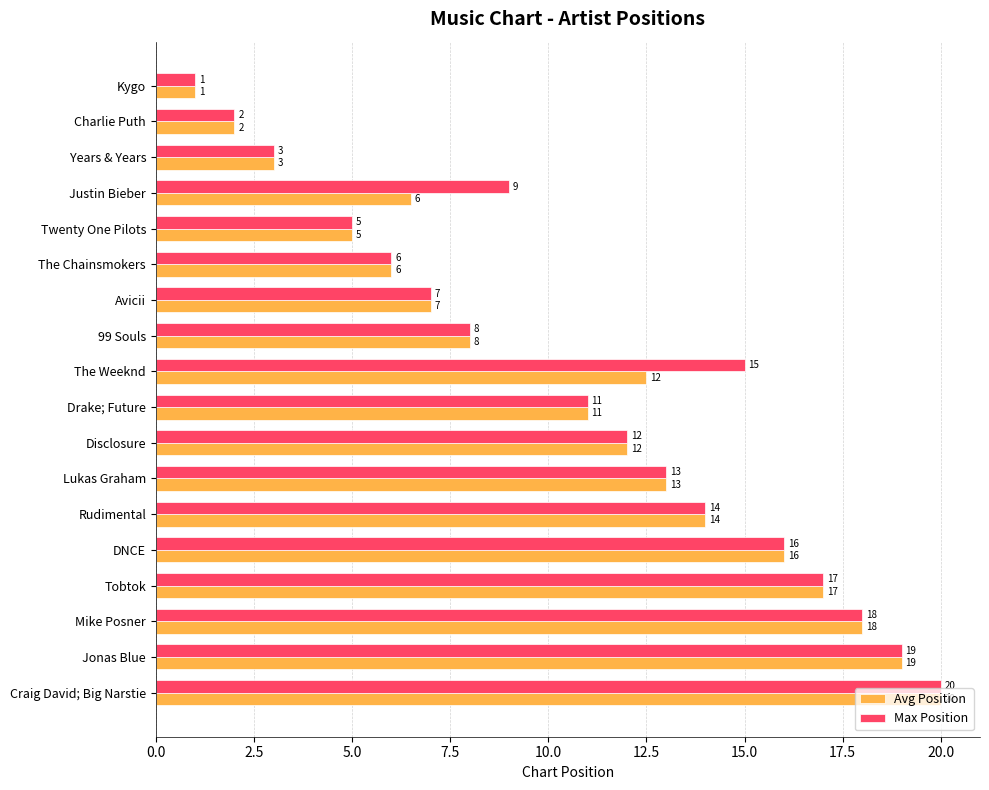

What are all the series names shown in the legend?

Avg Position, Max Position